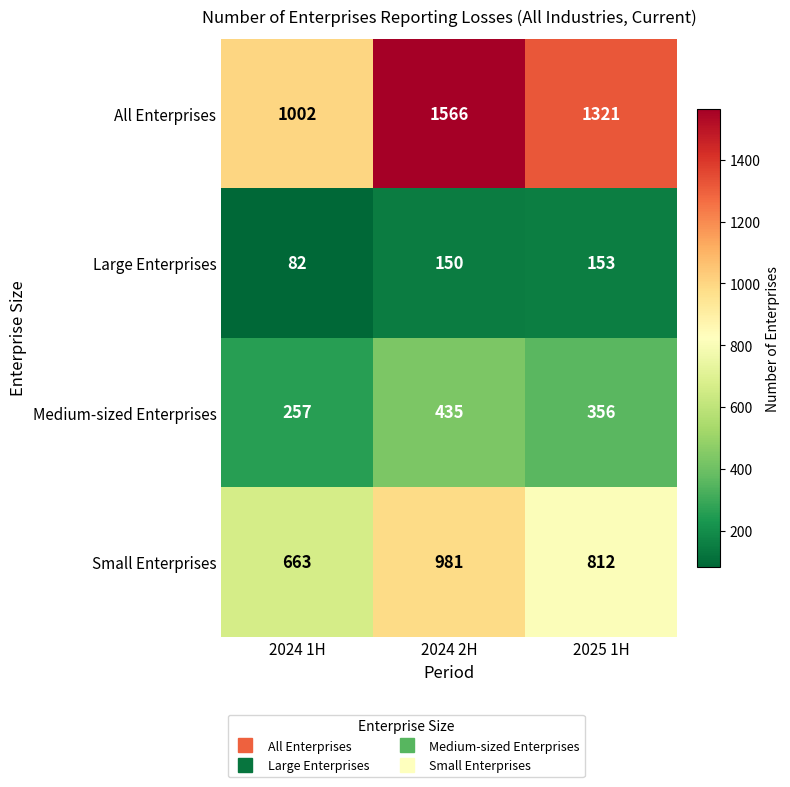

What is the difference between the highest and lowest values at 2024 1H?

920